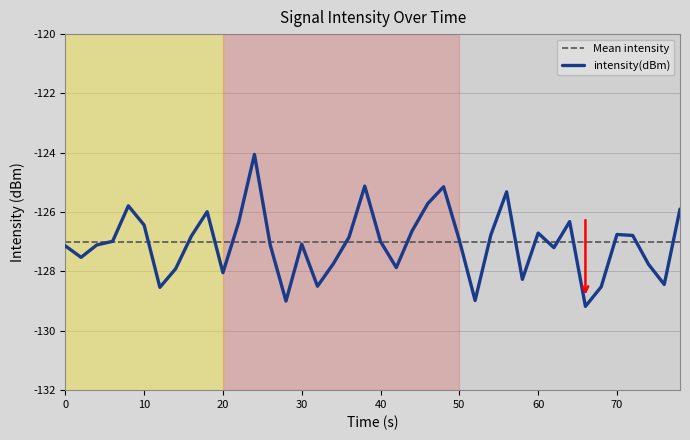

Does the chart have visible grid lines?

Yes